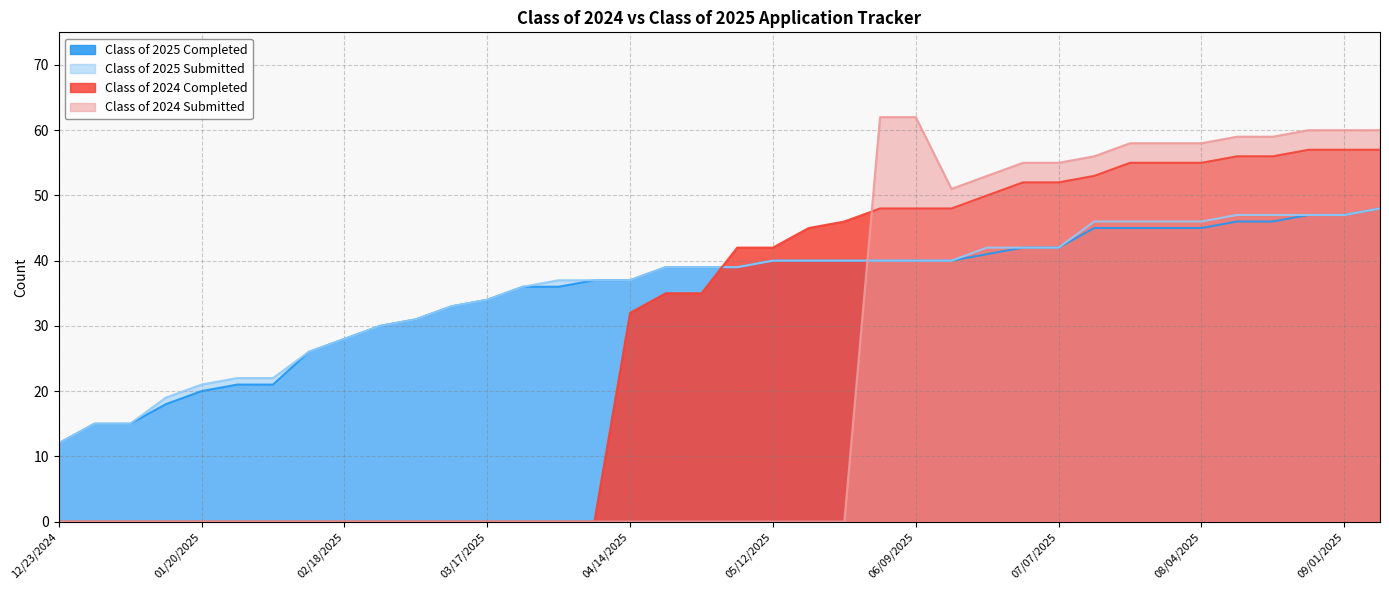

What is the average value of the Class of 2025 Completed series?

35